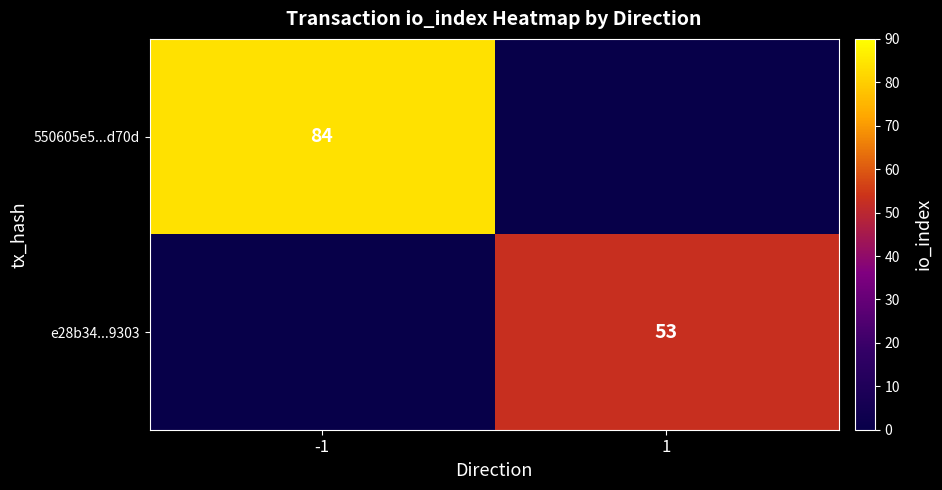

Is it true that 550605e5...d70d equals 33 at -1?

False